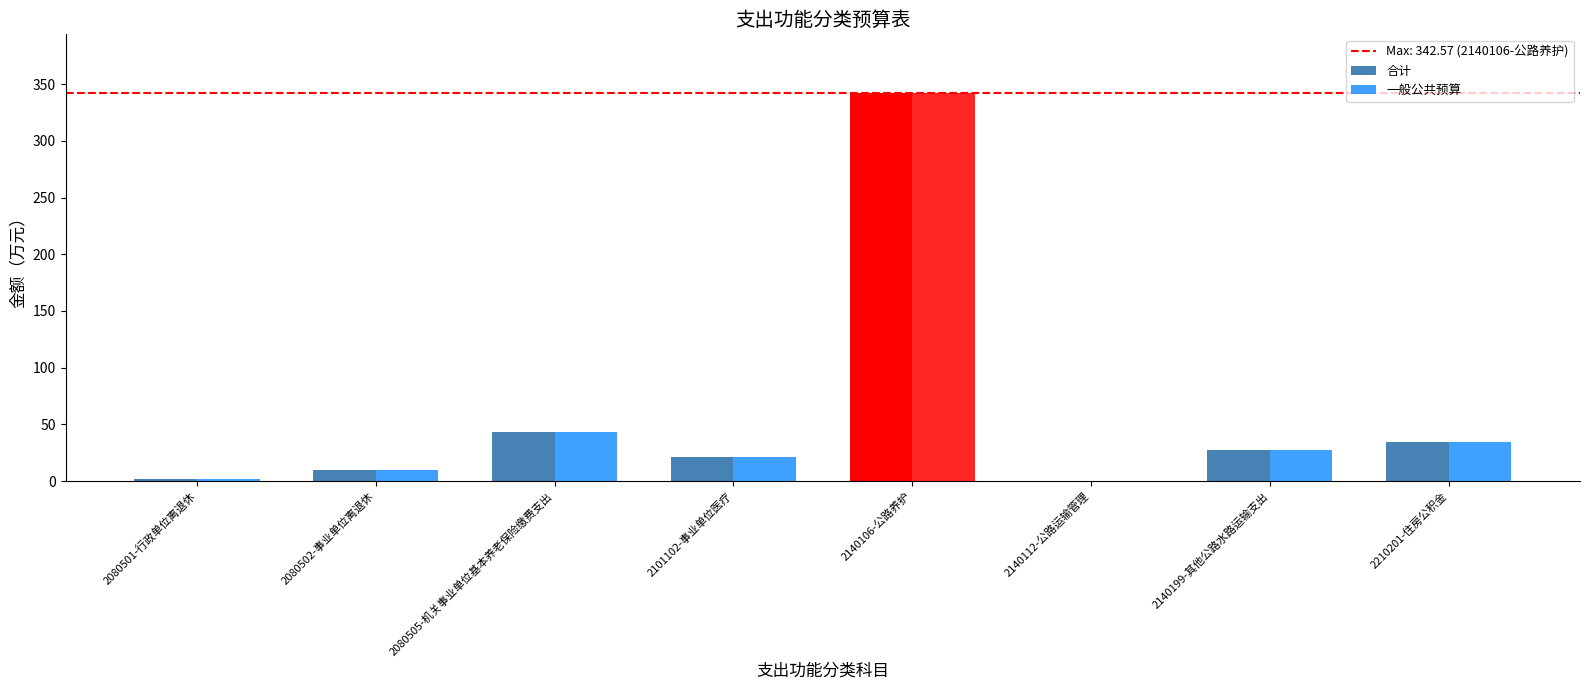

What is the sum of all 合计 values?

480.0